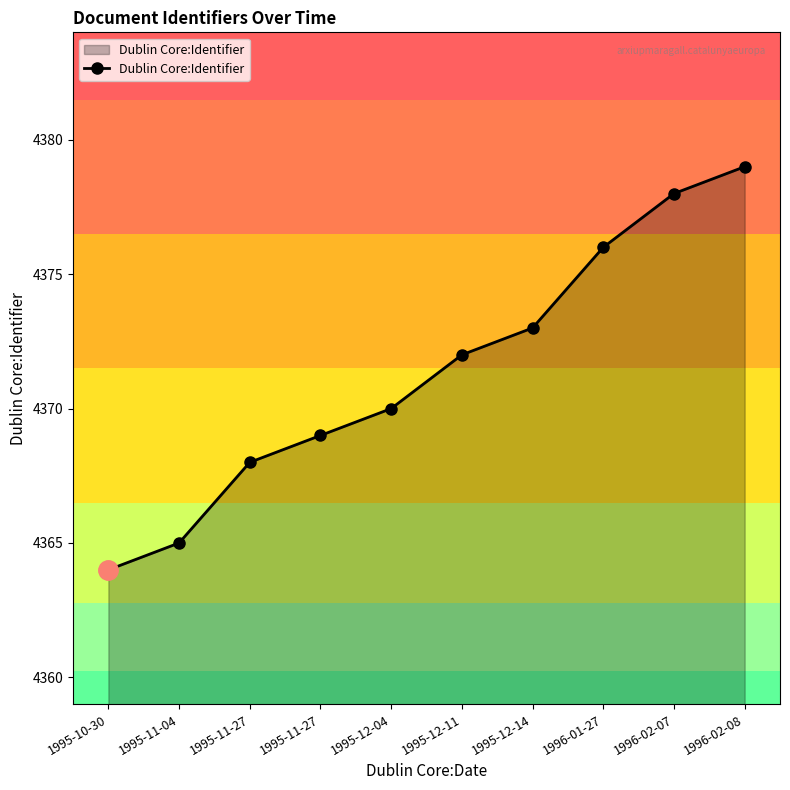

How many lines are shown in the chart?

1